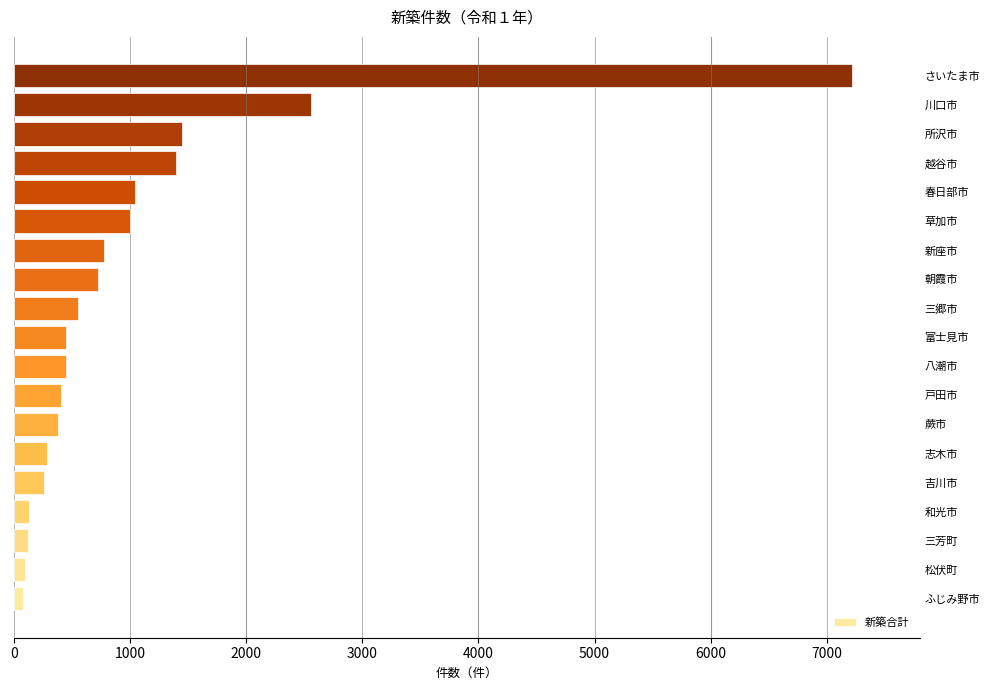

Approximately how many times larger is the value at 蕨市 compared to 吉川市?

1.4